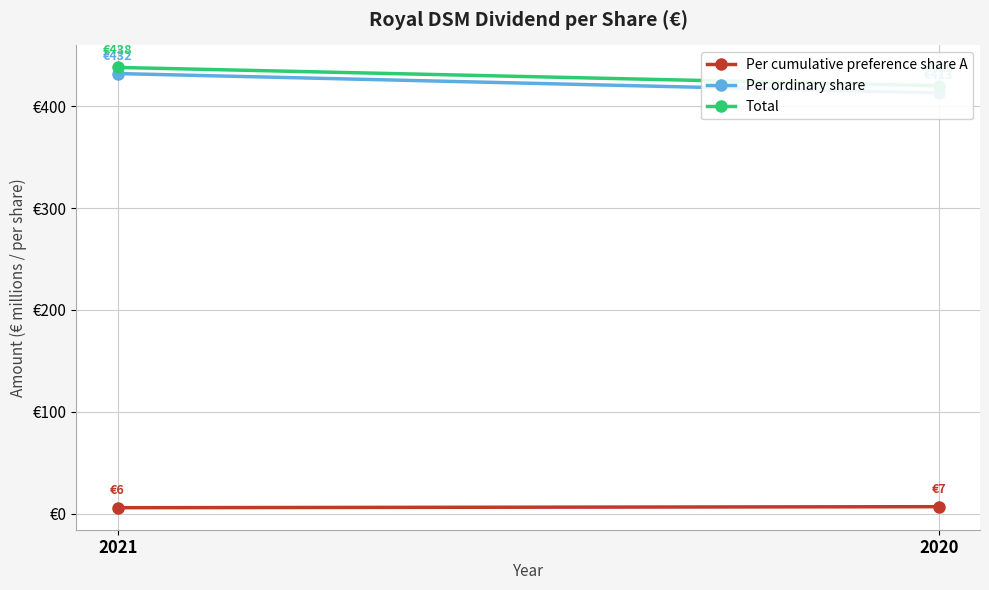

What is the average value of the Per ordinary share series?

422